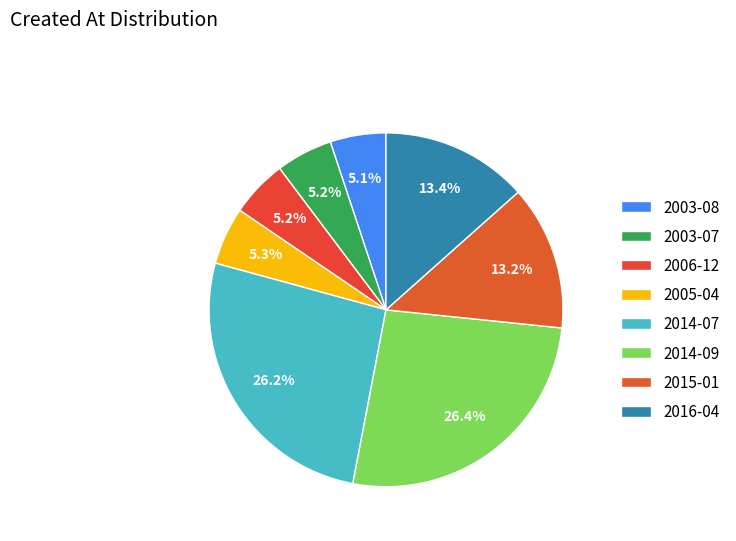

How many slices are in this pie chart?

8